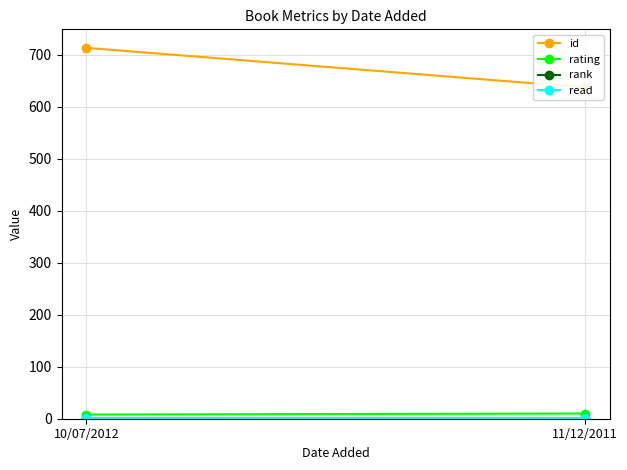

At 11/12/2011, list the series in order from smallest to largest.

rank, read, rating, id